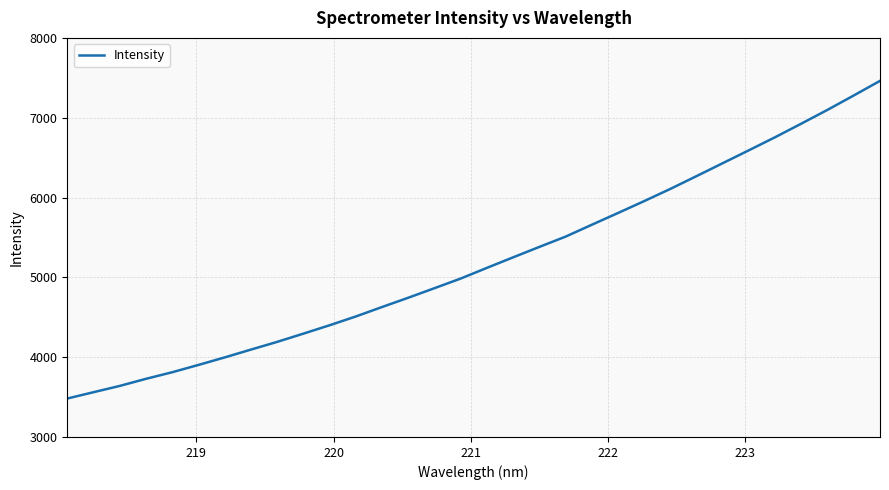

What is the average value?

5201.4